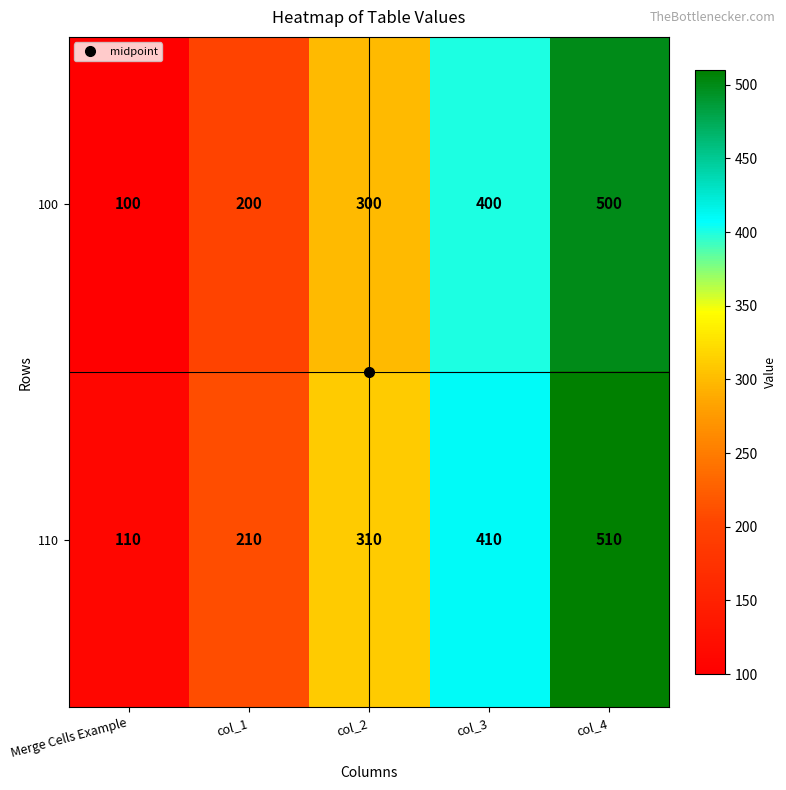

What is the difference between the highest and lowest values at Merge Cells Example?

10